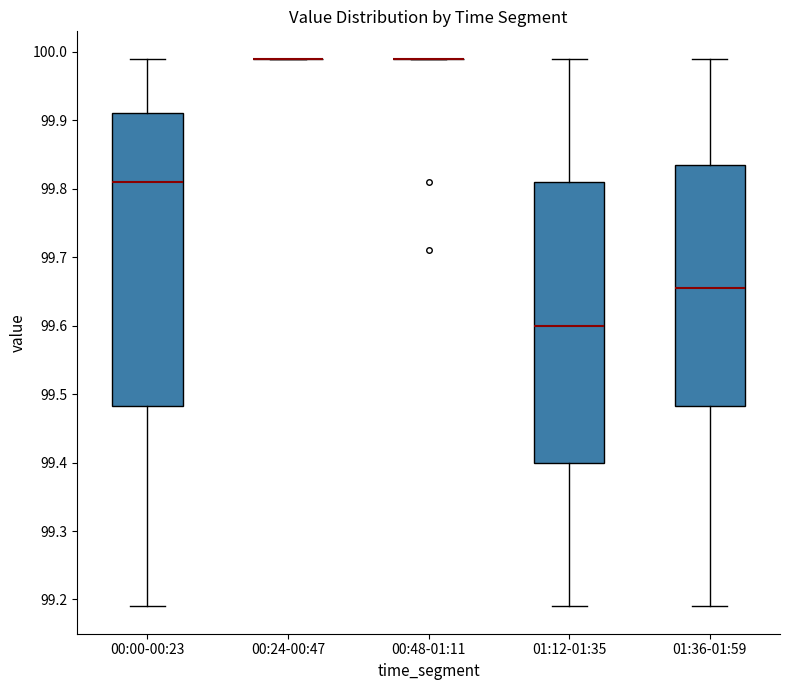

Reading left to right, transcribe this box plot: for each box, give where its median line is, the range the box spans, and where its two whiskers end, as read against the y-axis. The values are not printed on the chart, so give them approximately, as read against the axis.

00:00-00:23: median 99.81, box 99.48 to 99.91, whiskers 99.19 to 99.99
00:24-00:47: box collapsed to a line at 99.99, whiskers 99.99 to 99.99
00:48-01:11: box collapsed to a line at 99.99, whiskers 99.99 to 99.99
01:12-01:35: median 99.60, box 99.40 to 99.81, whiskers 99.19 to 99.99
01:36-01:59: median 99.66, box 99.48 to 99.84, whiskers 99.19 to 99.99